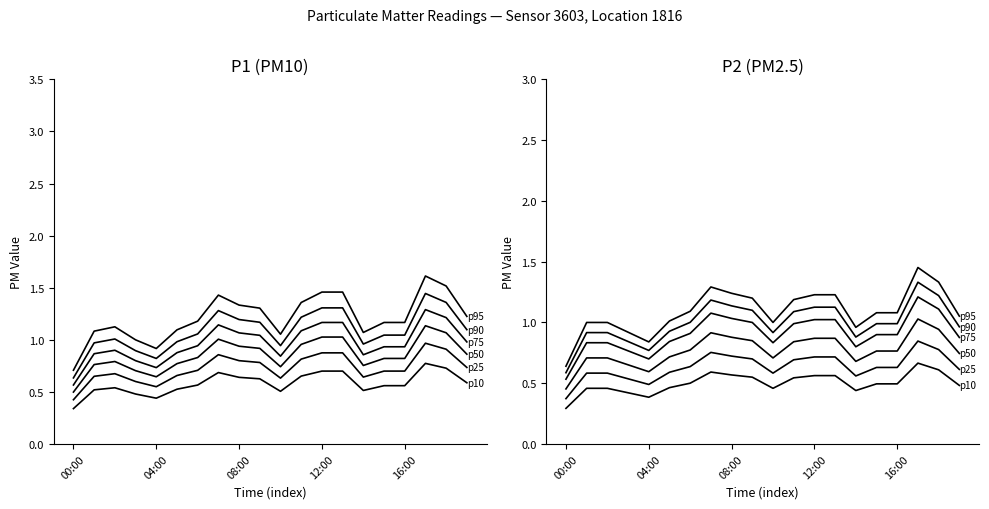

What is the value of the p50 point at the 3rd from the left?

0.7